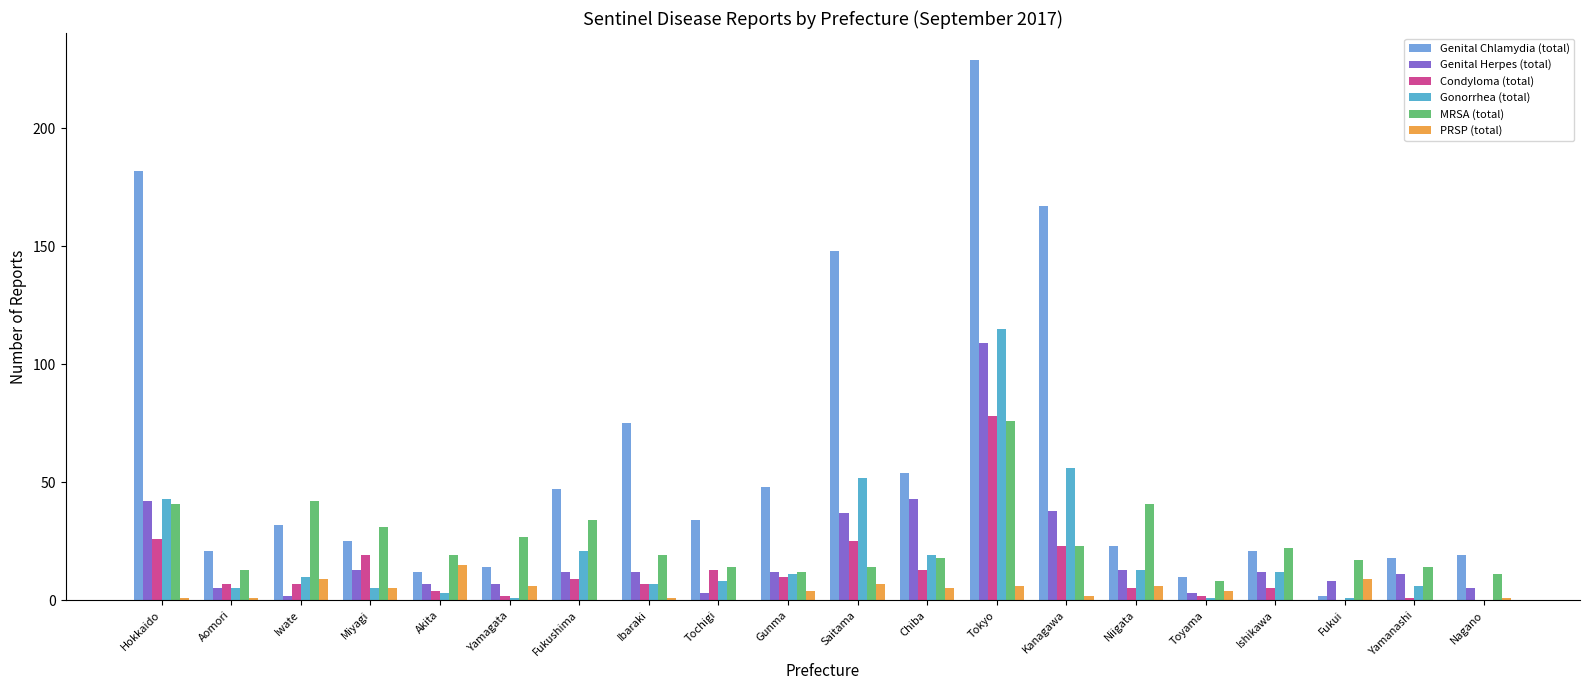

Is the value of Genital Herpes (total) at Hokkaido greater than the value of Genital Chlamydia (total) at Aomori?

Yes